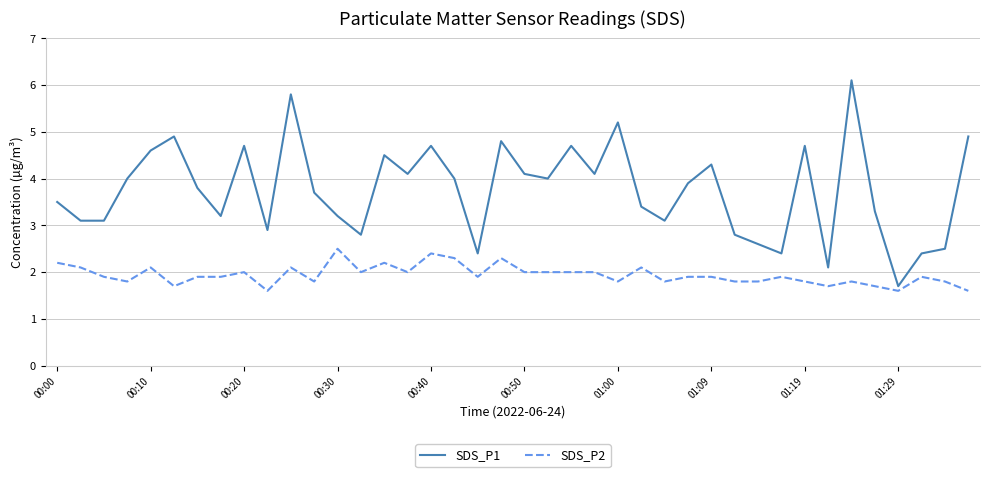

What is the maximum value for SDS_P2?

2.5